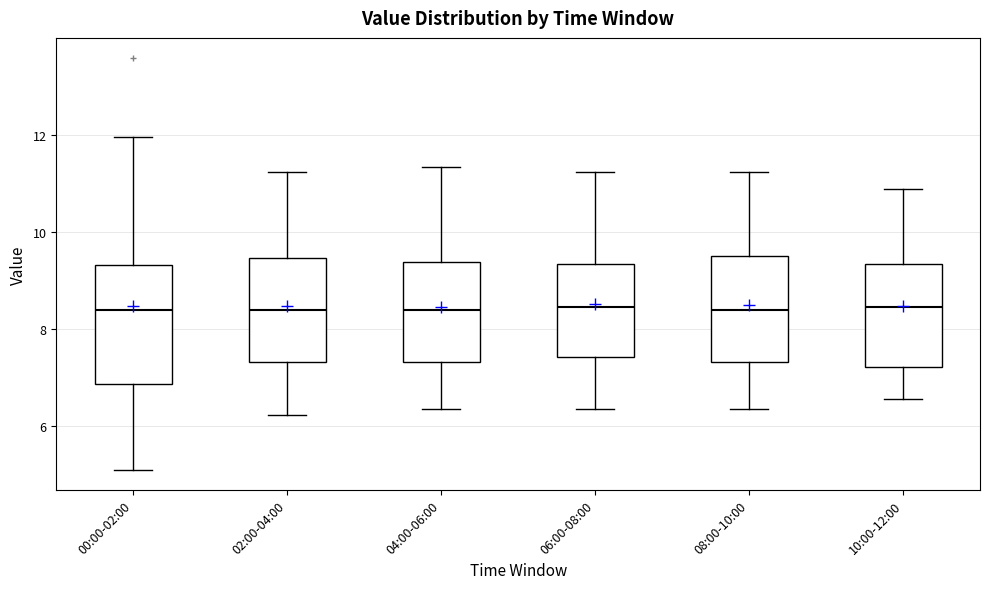

Reading left to right, read every box against the y-axis: the position of its median line, the range the box covers, and the ends of its whiskers. The values are not printed on the chart, so give them approximately, as read against the axis.

00:00-02:00: median 8.4, box 6.8 to 9.4, whiskers 5.2 to 12.0
02:00-04:00: median 8.4, box 7.4 to 9.4, whiskers 6.2 to 11.2
04:00-06:00: median 8.4, box 7.4 to 9.4, whiskers 6.4 to 11.4
06:00-08:00: median 8.4, box 7.4 to 9.4, whiskers 6.4 to 11.2
08:00-10:00: median 8.4, box 7.4 to 9.6, whiskers 6.4 to 11.2
10:00-12:00: median 8.4, box 7.2 to 9.4, whiskers 6.6 to 10.8